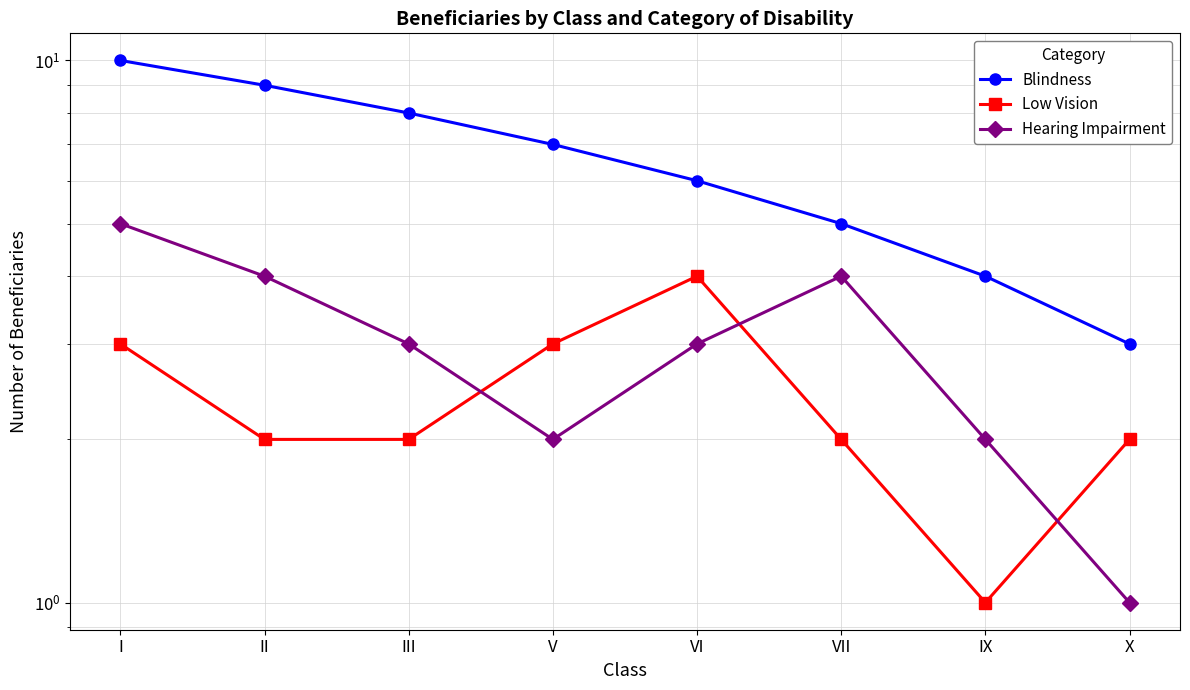

Between III and X, which is larger?

III